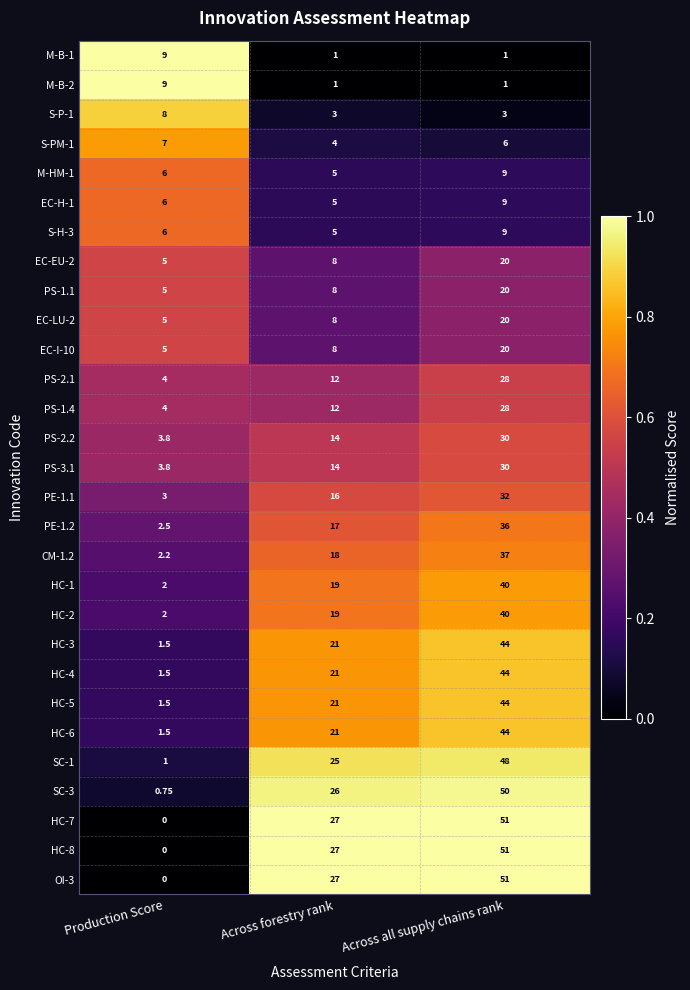

What is the maximum value shown in the chart?

51.0